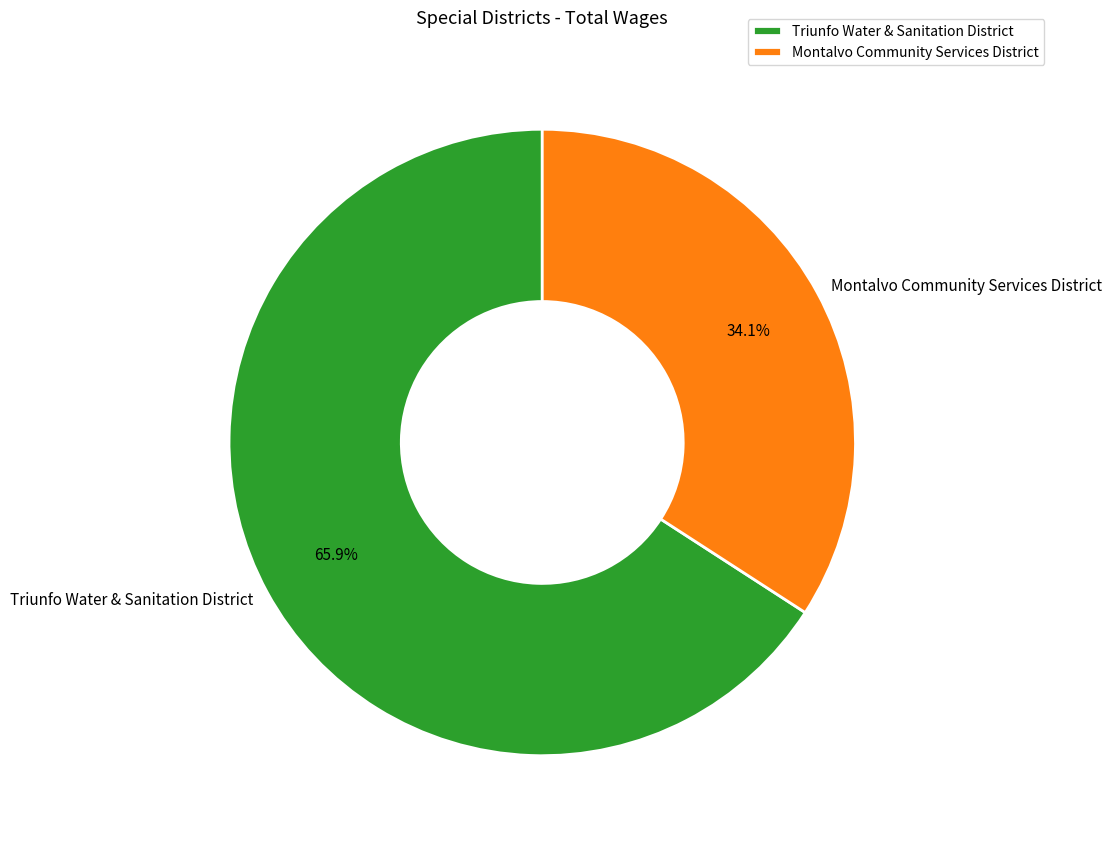

What is the ratio of the value at Montalvo Community Services District to the value at Triunfo Water & Sanitation District?

0.5